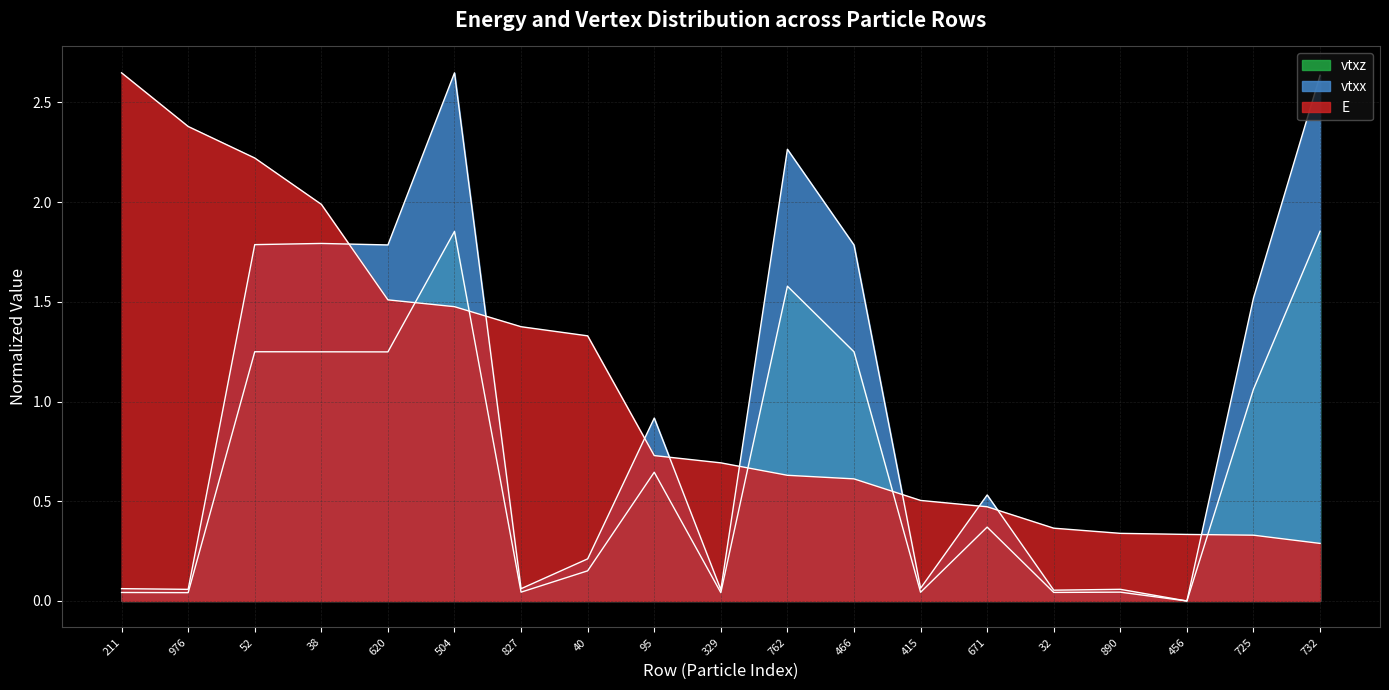

What position from the left is 504?

6